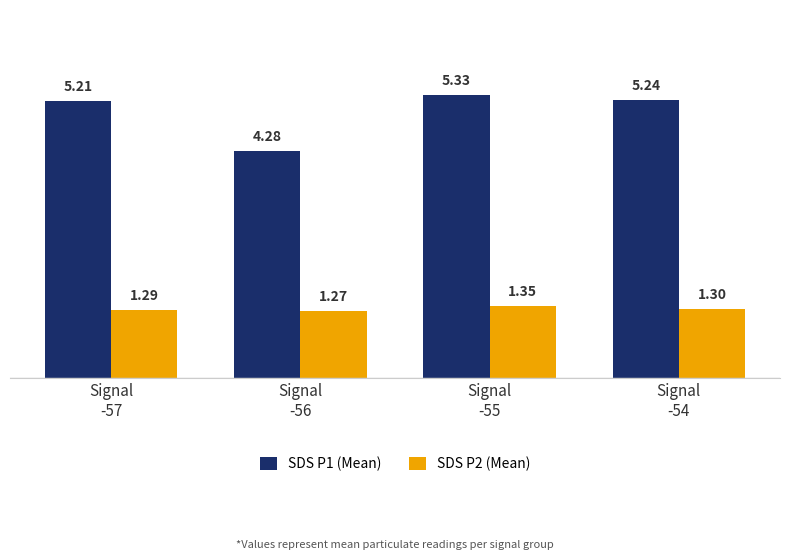

What is the label of the 4th bar from the right?

Signal
-57